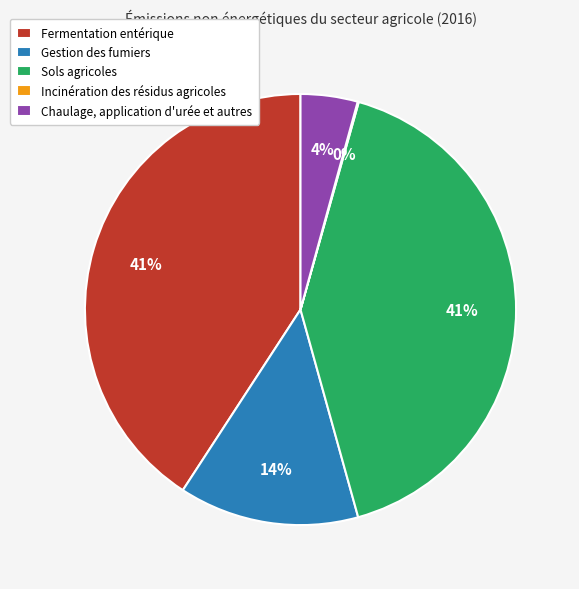

Is it true that Chaulage, application d'urée et autres is 4% of the pie?

True